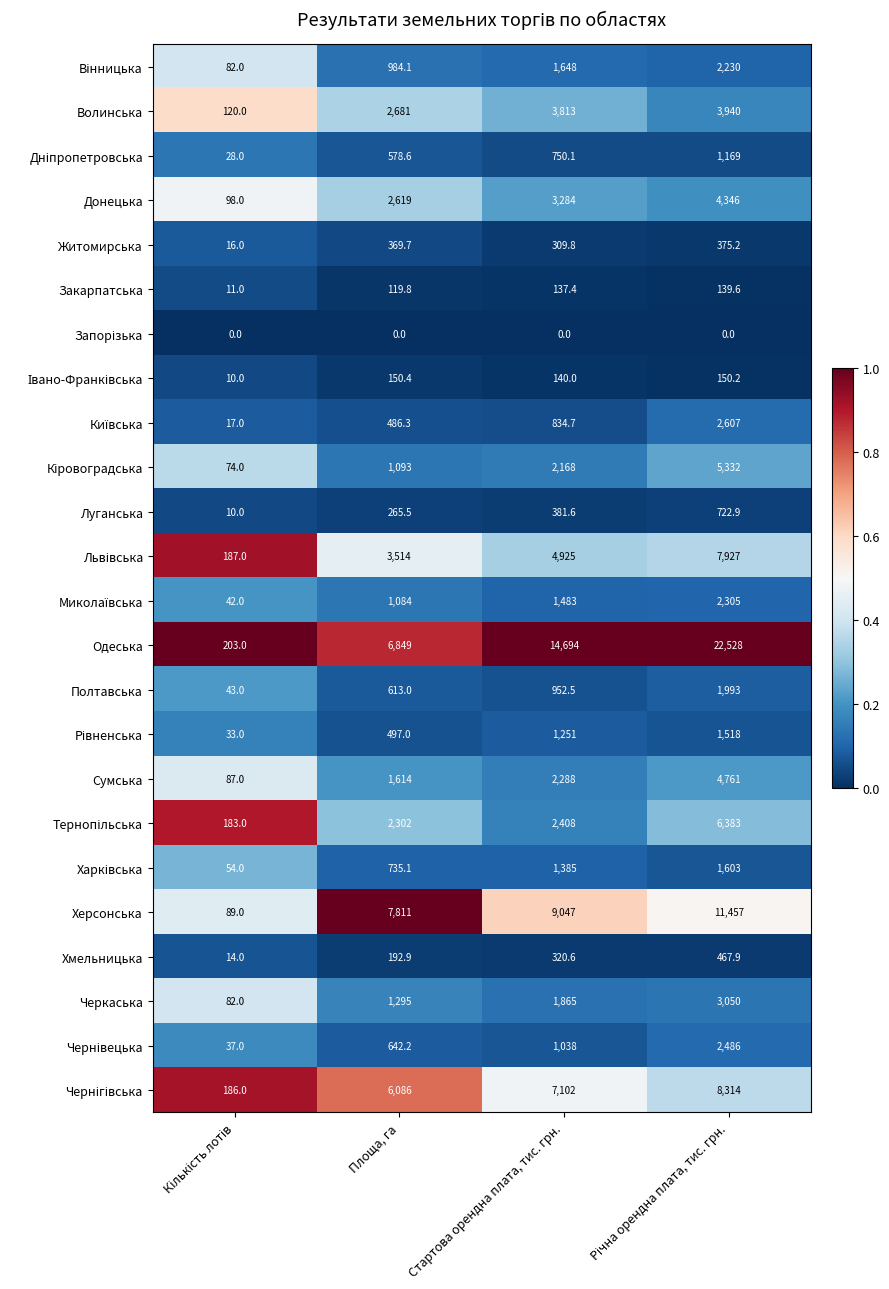

Which series has the largest total across all categories?

Одеська